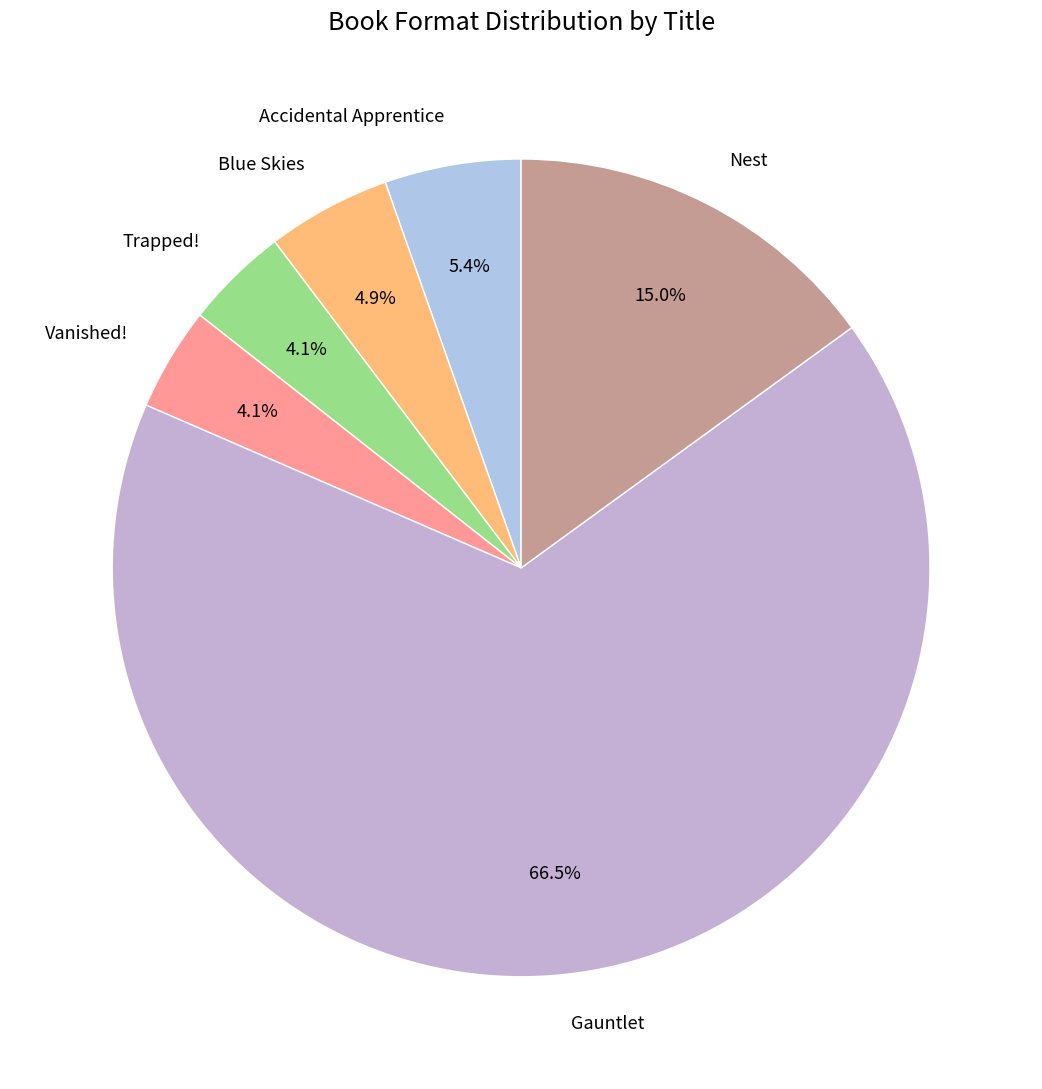

How many segments does this pie chart have?

6